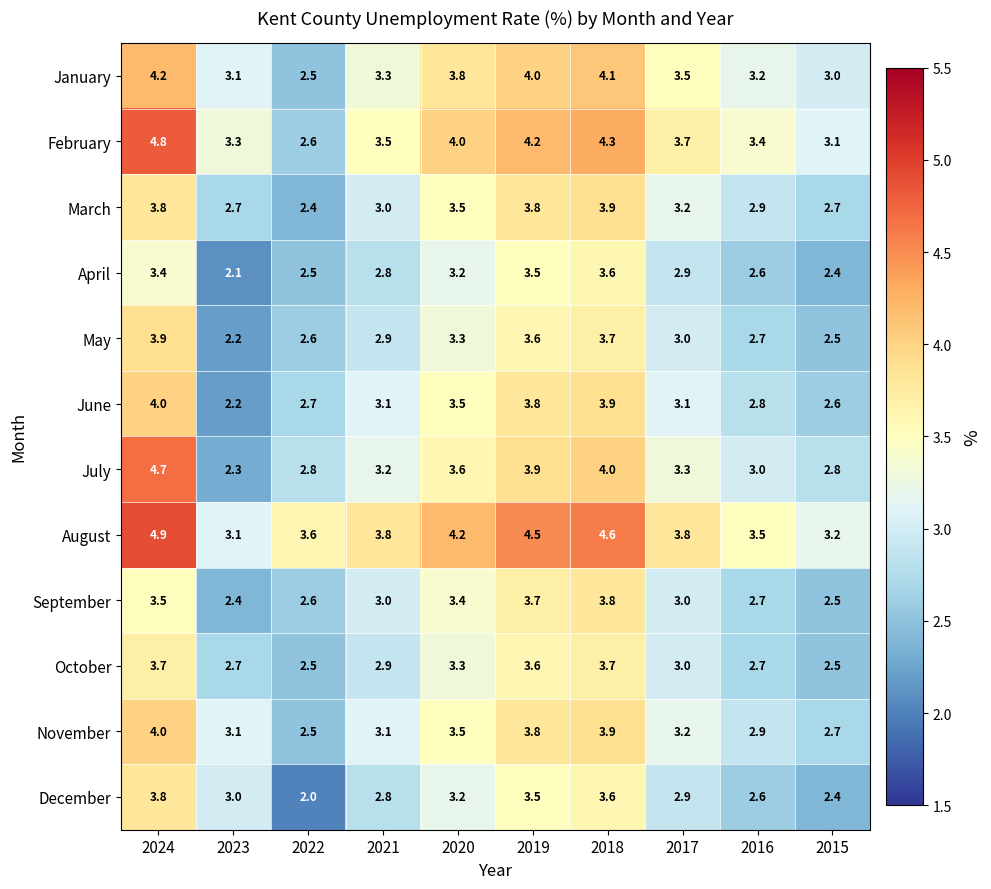

Which series has the widest spread of values?

July